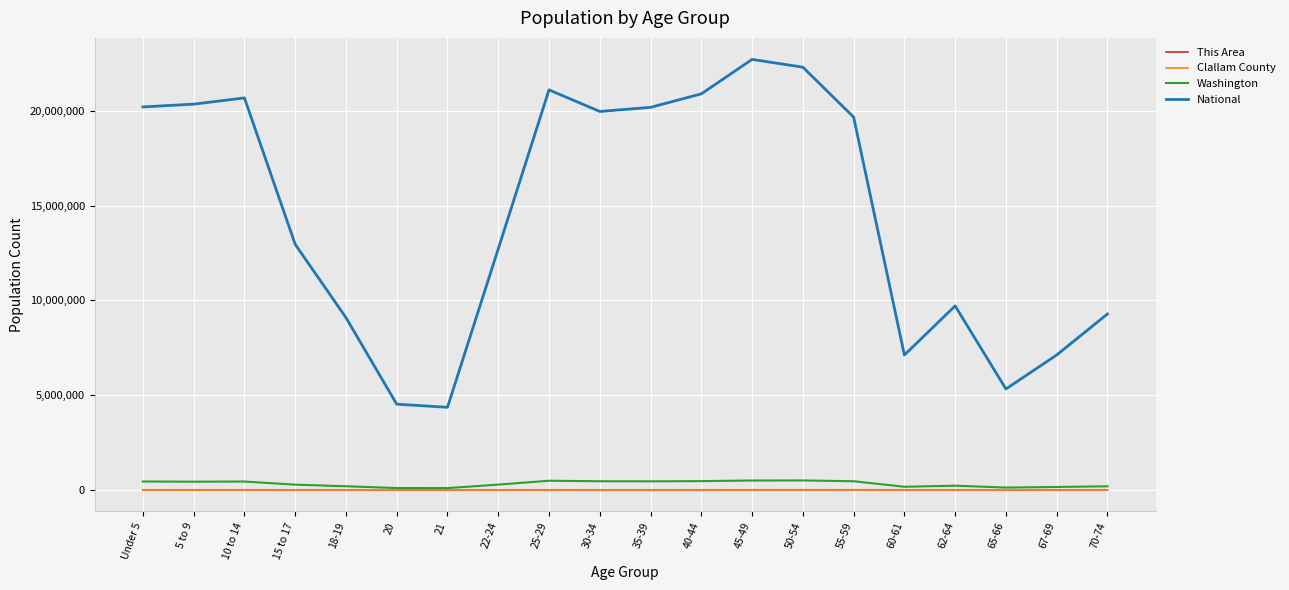

What is the minimum value shown in the chart?

63